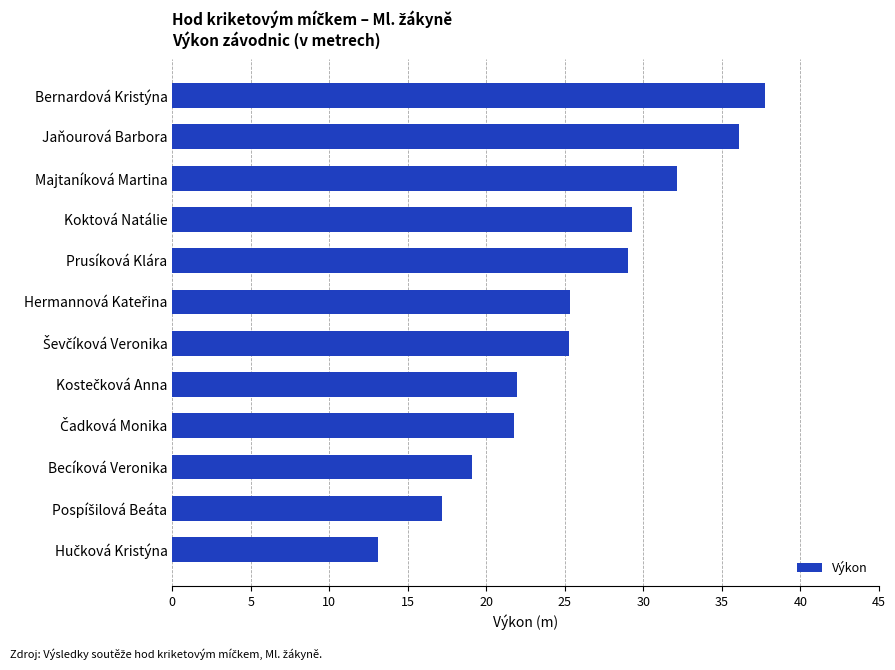

What is the sum of all values?

307.9